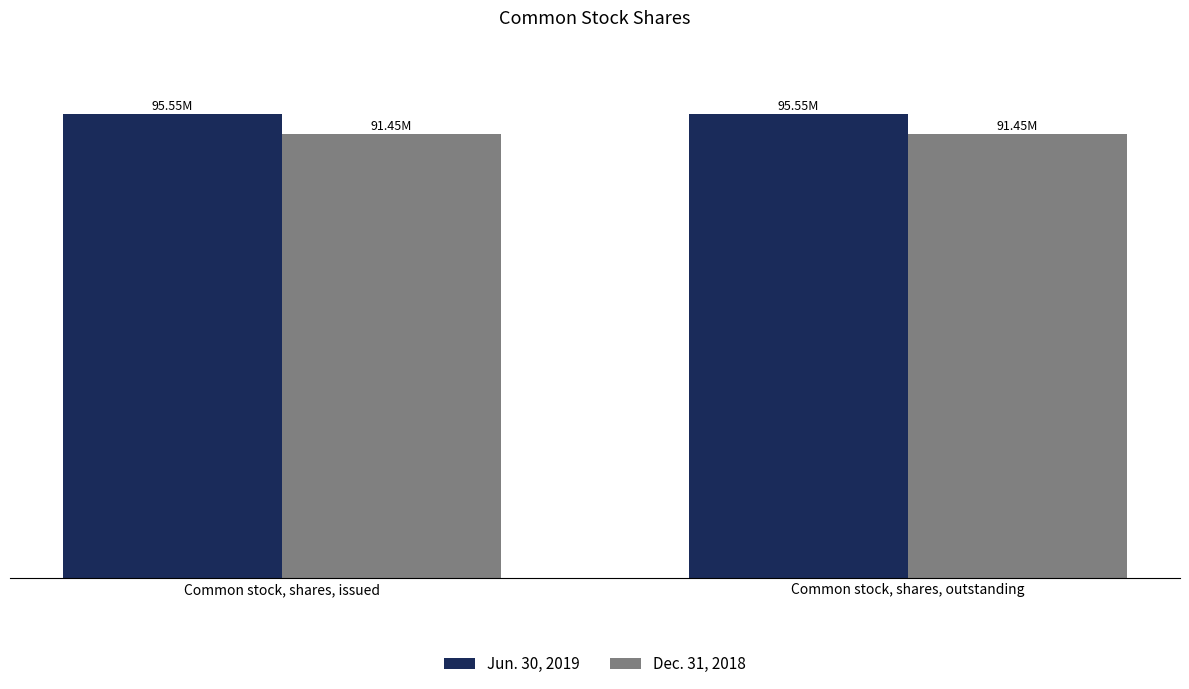

Rank the categories by Dec. 31, 2018 value from lowest to highest.

Common stock, shares, issued, Common stock, shares, outstanding